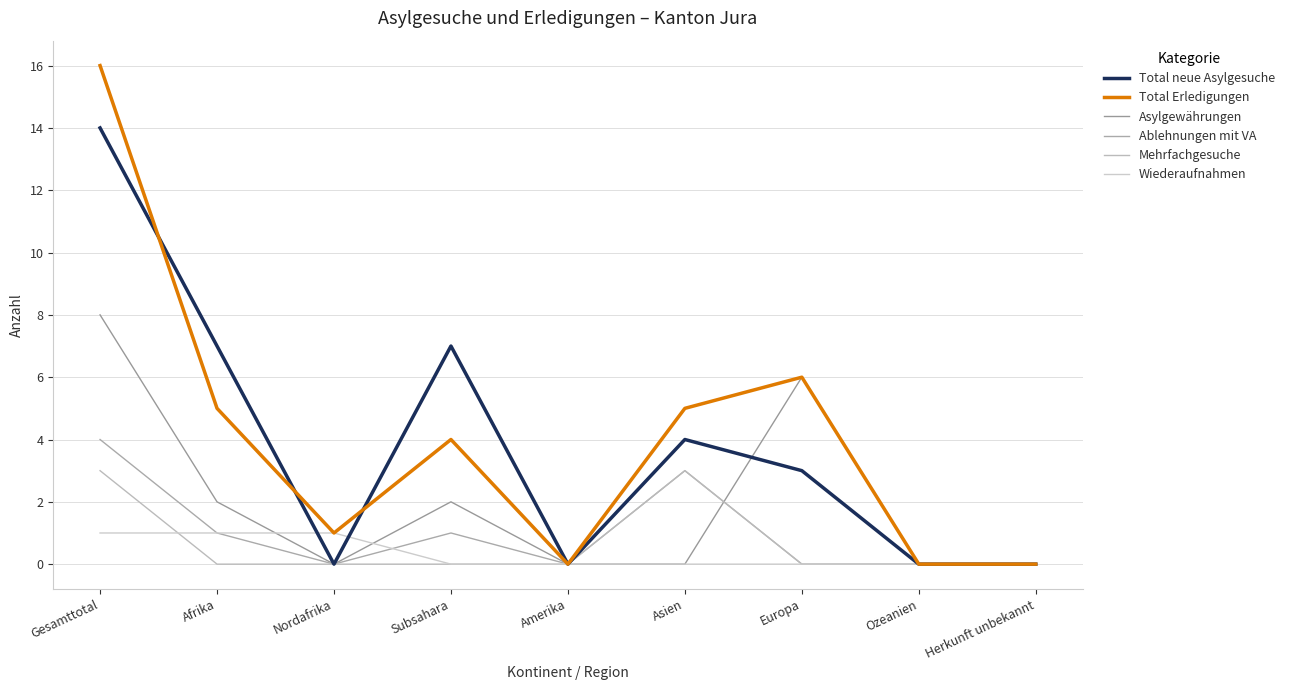

Between Afrika and Herkunft unbekannt, which series saw the biggest shift?

Total neue Asylgesuche